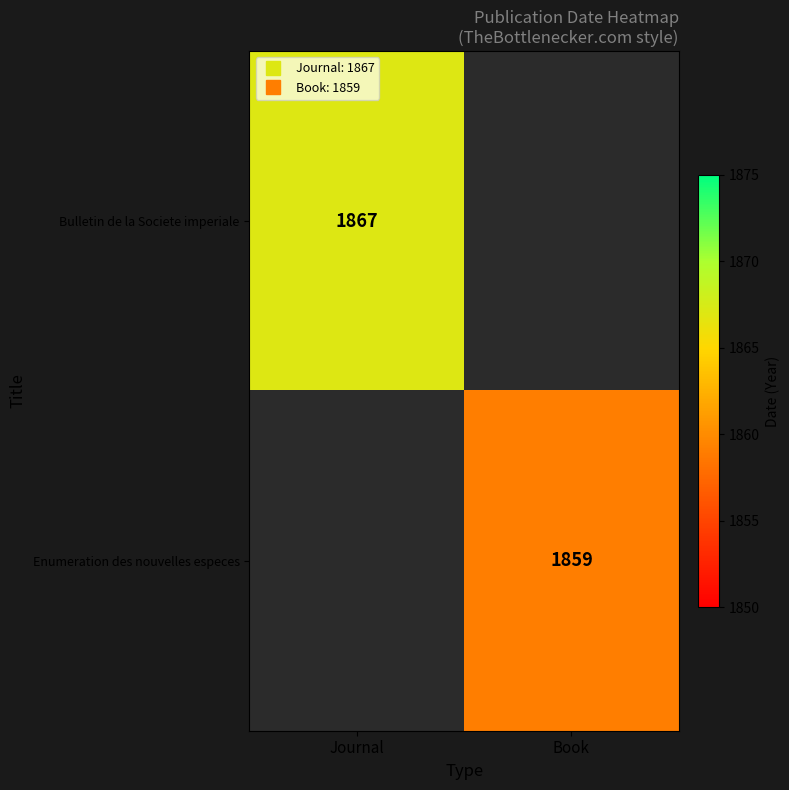

True or false: Bulletin de la Societe imperiale has a value of 1867.0 at Journal.

True